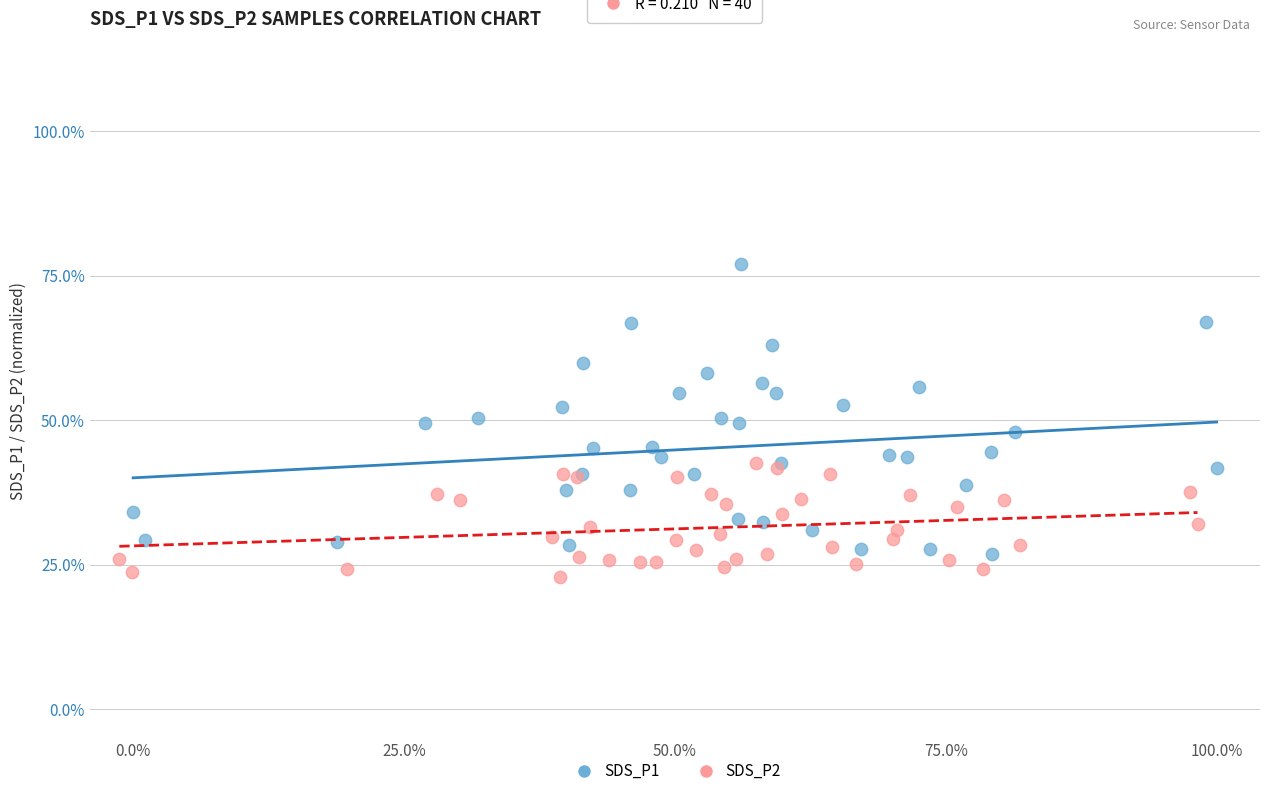

Which series has the widest spread of Y values?

SDS_P1